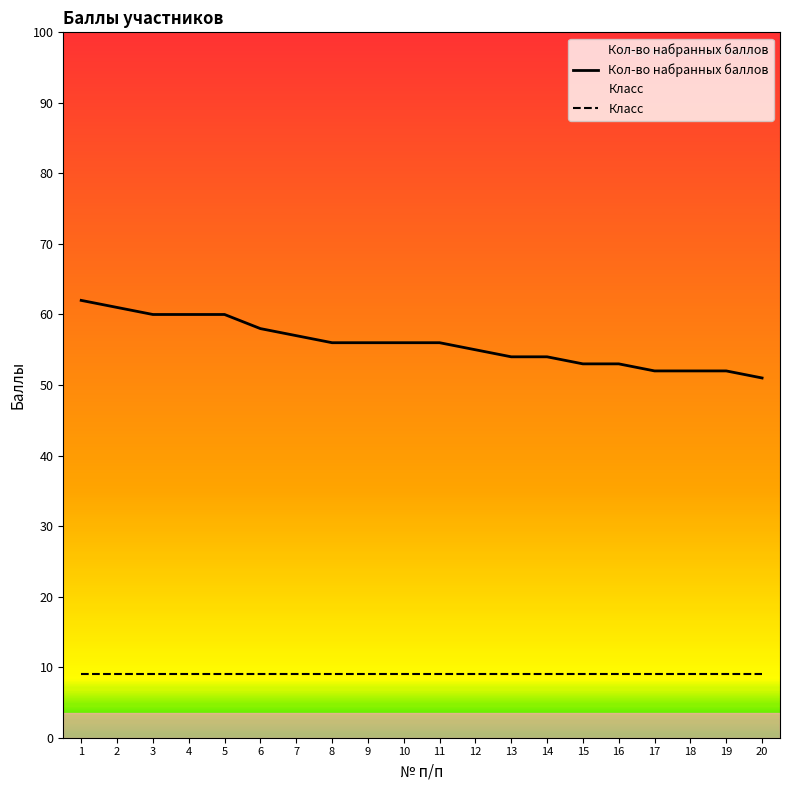

Is it true that Класс equals 9 at 2?

True